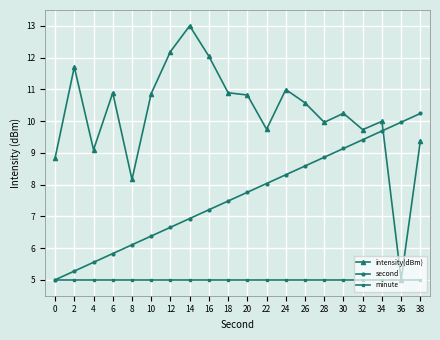

Where do second and intensity(dBm) first cross each other?

34 and 36